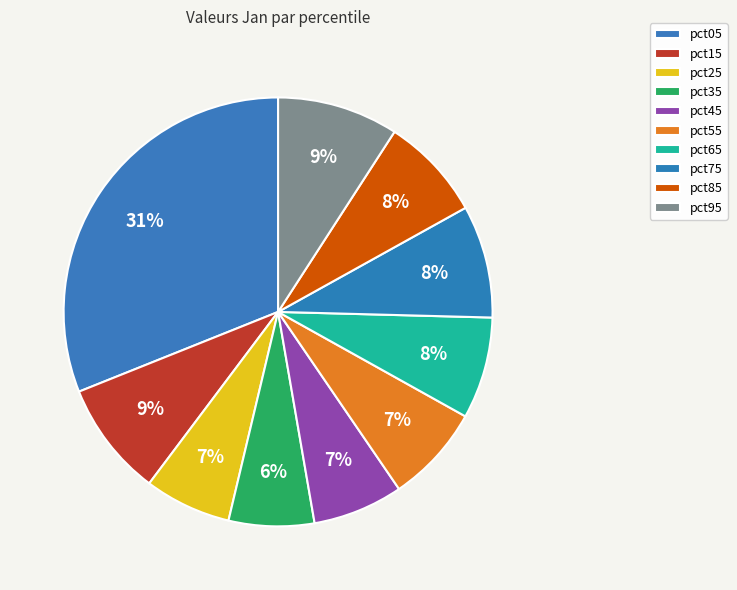

Between pct55 and pct85, which is larger?

pct85